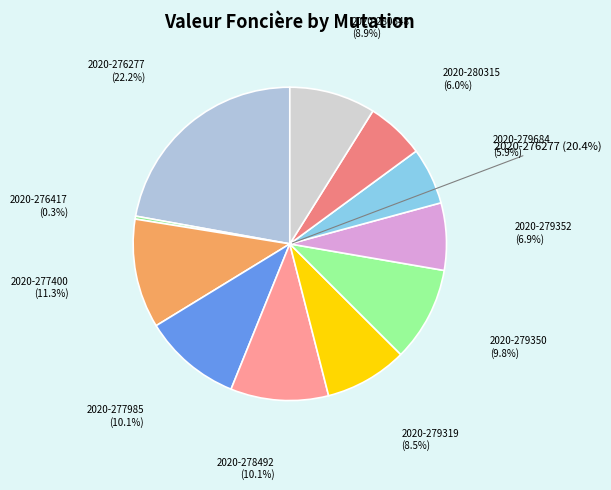

Rank the categories by value from lowest to highest.

2020-276417, 2020-279684, 2020-280315, 2020-279352, 2020-279319, 2020-280648, 2020-279350, 2020-278492, 2020-277985, 2020-277400, 2020-276277